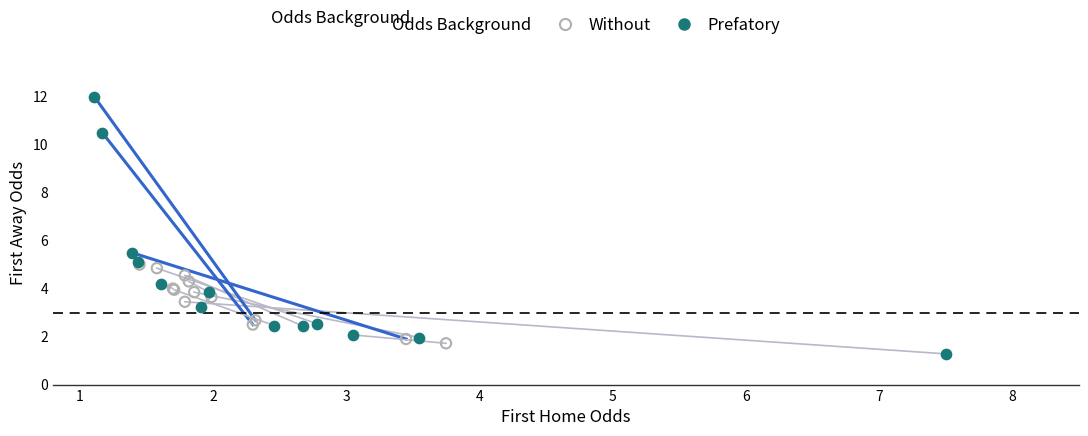

Which series contains the highest Y value?

Prefatory